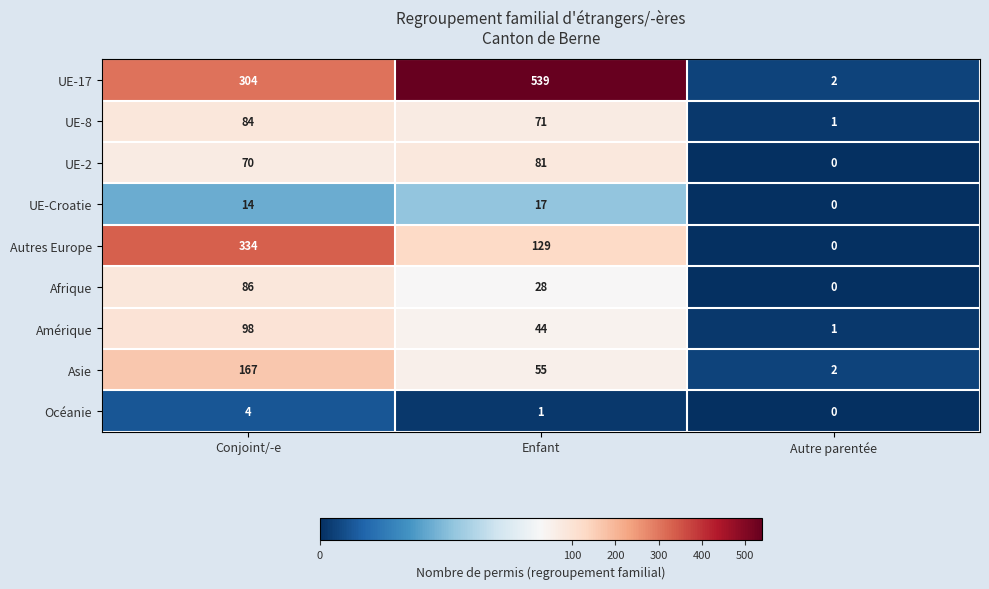

What is the average value of the Amérique series?

48